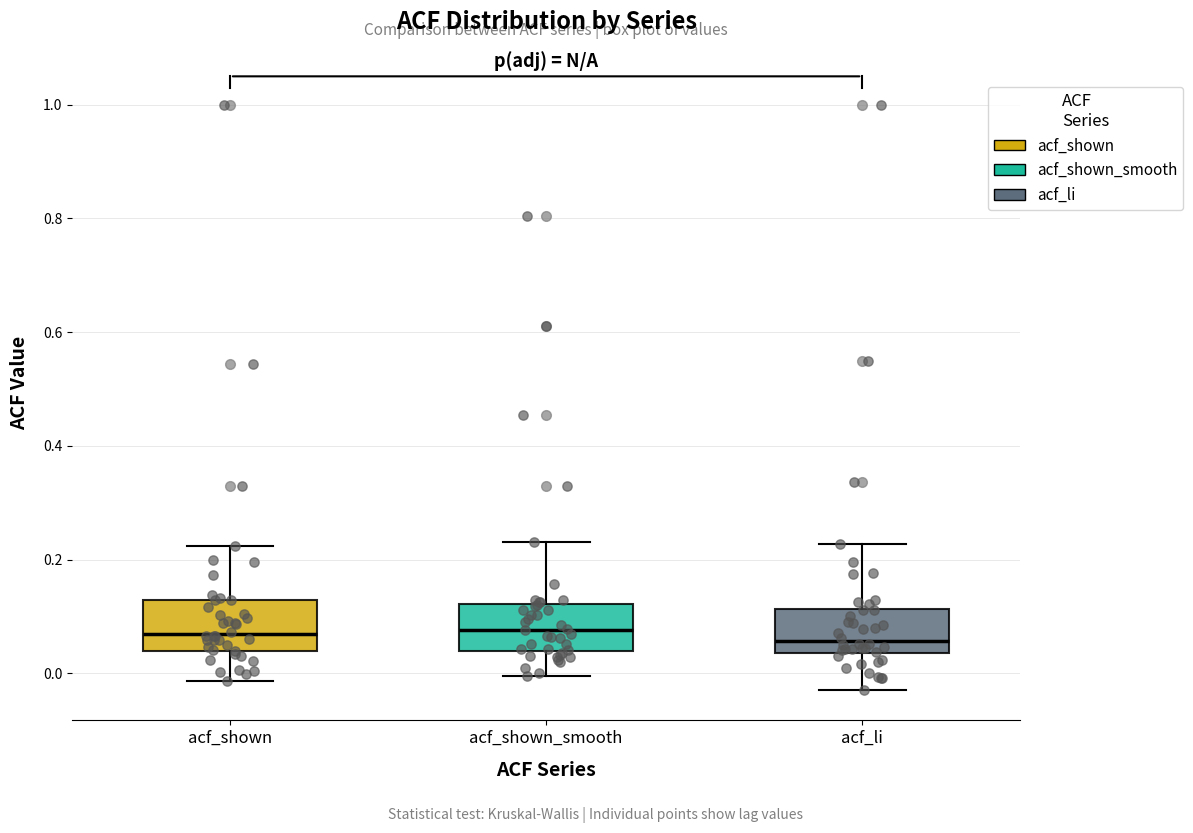

Where is the lower edge of the box for acf_li on the y-axis? The values are not printed on the chart, so give them approximately, as read against the axis.

0.04